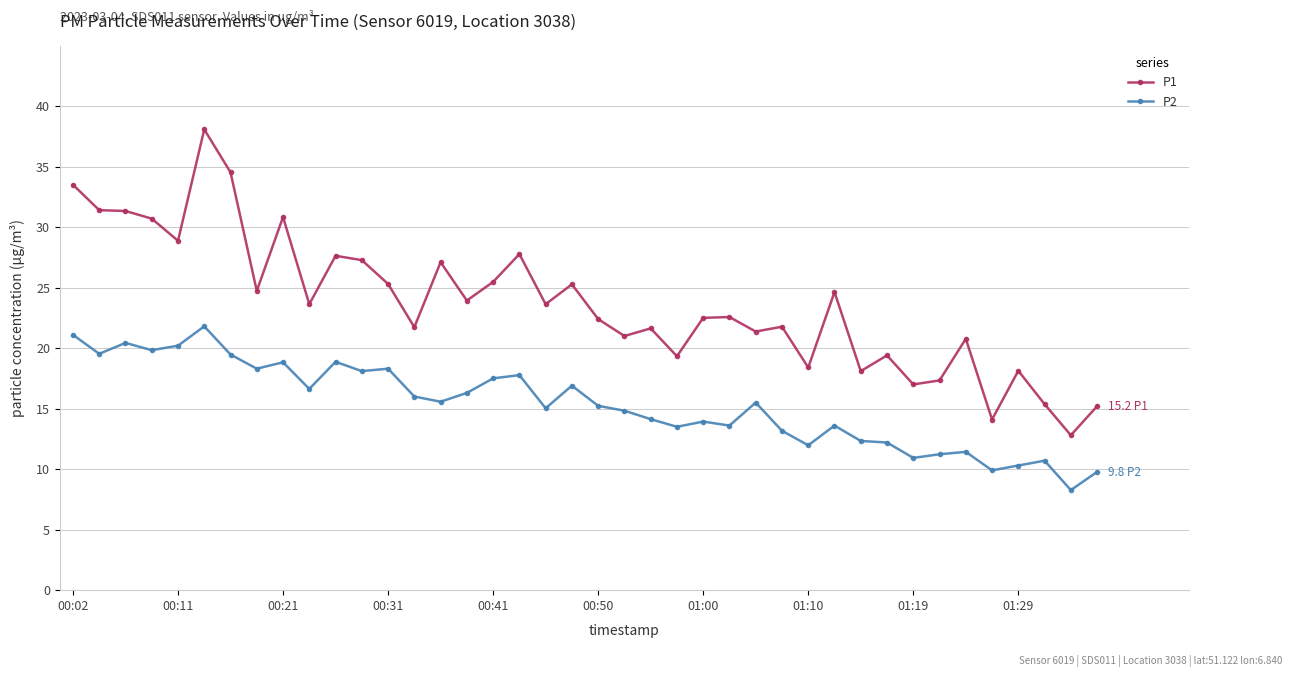

True or false: P2 has more than 0 points higher than both neighbors.

True